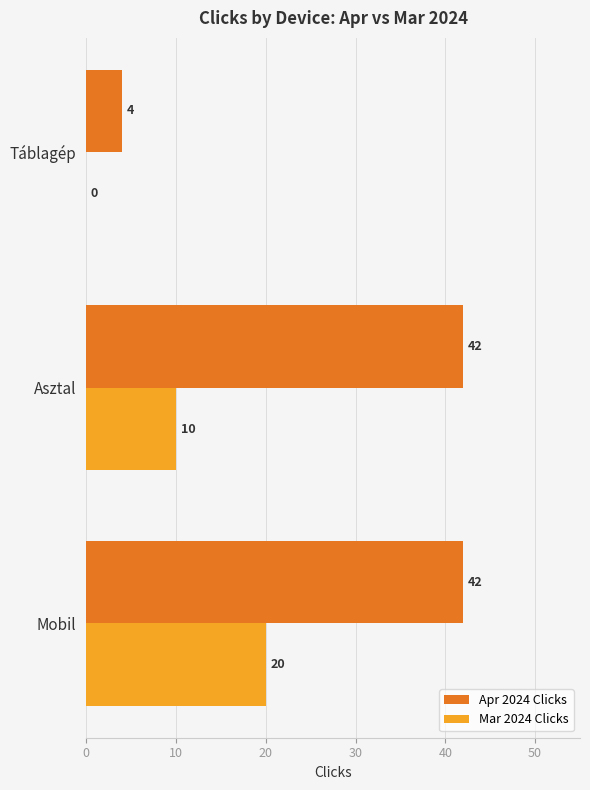

What is the greatest value displayed?

42